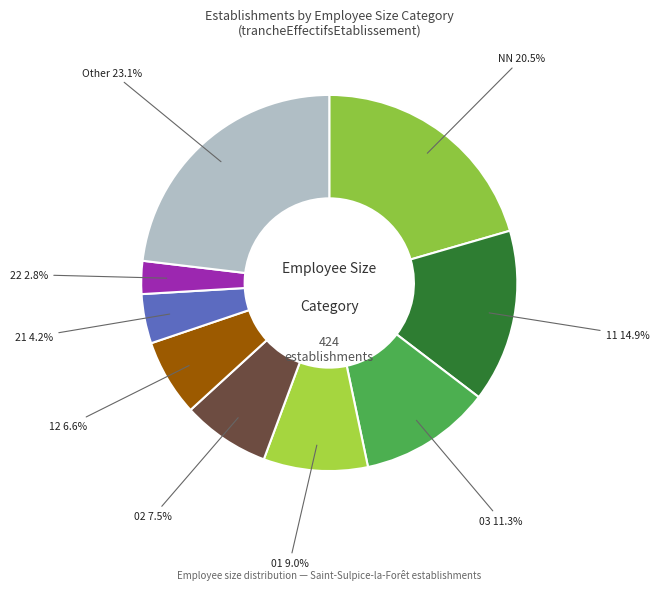

True or false: 12 accounts for 1% of the total.

False